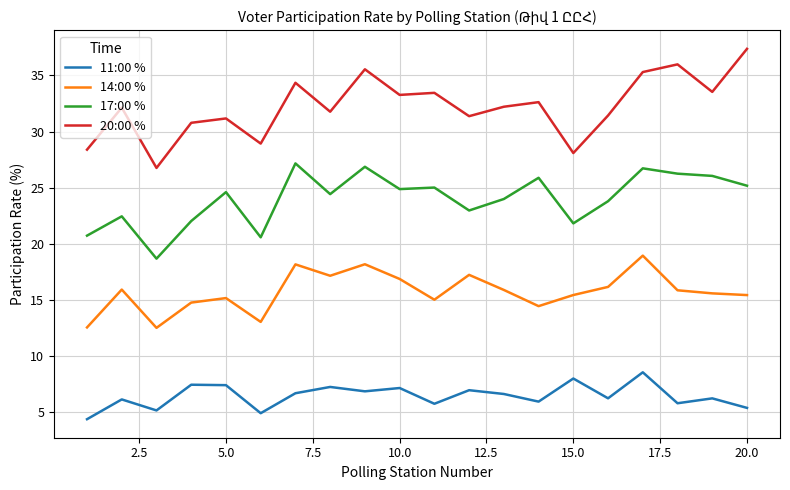

Is this an area chart (filled region under the line)?

No